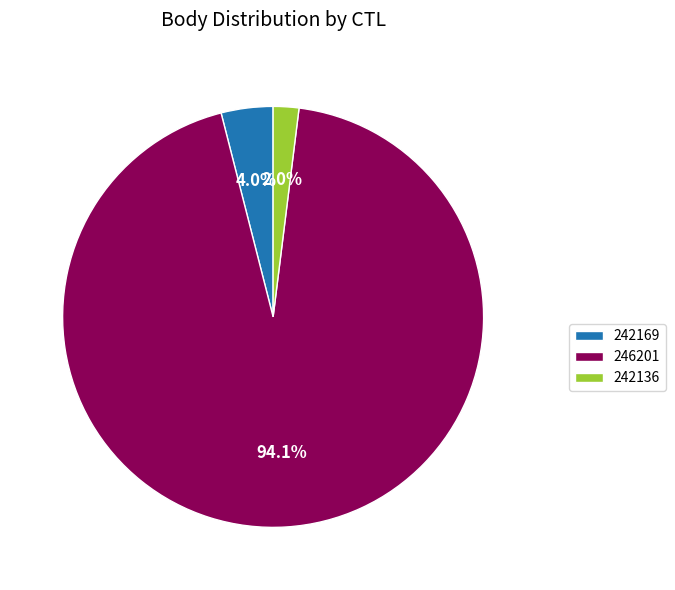

Rank the categories by value from lowest to highest.

242136, 242169, 246201